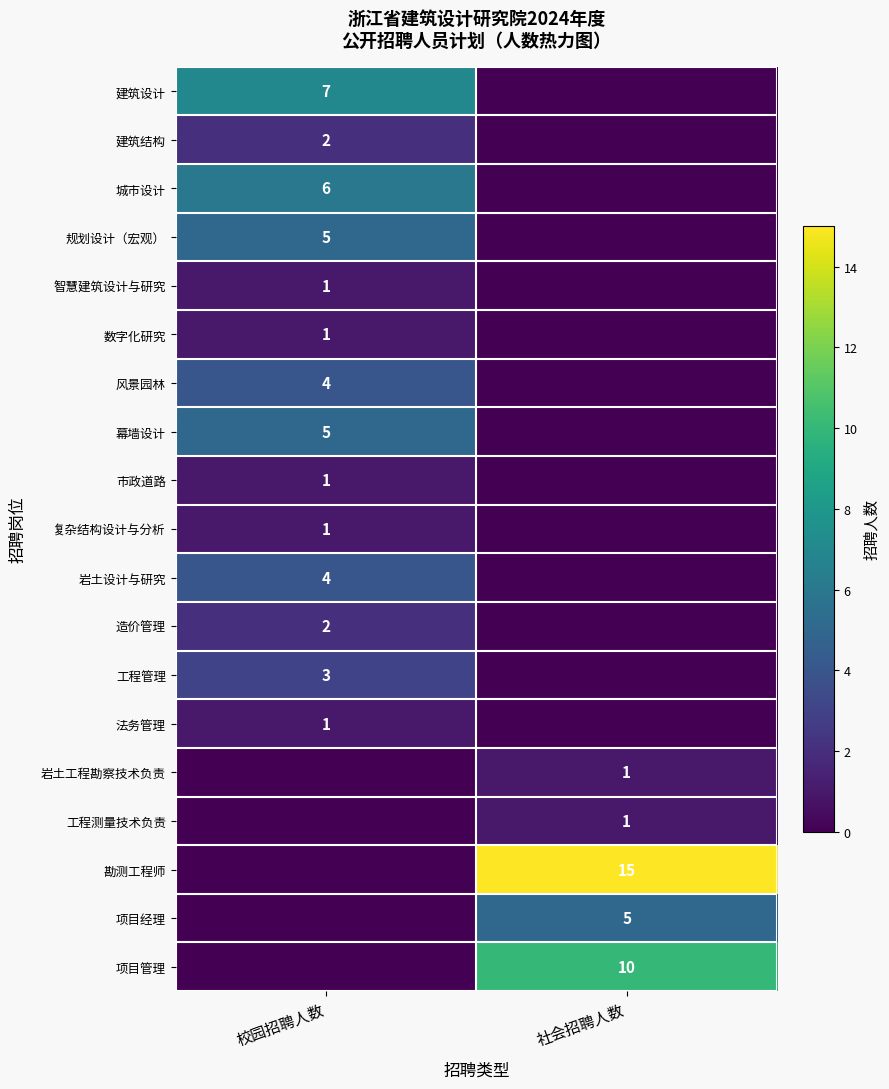

Is it true that 规划设计（宏观） equals 5 at 校园招聘人数?

True